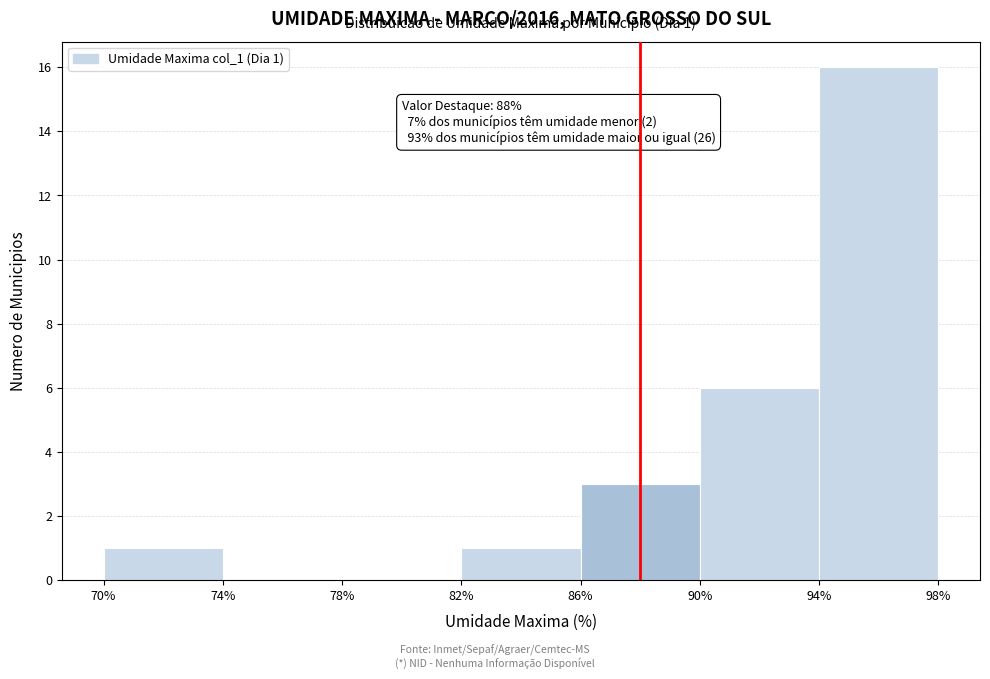

Over which range of the x-axis is the bar tallest?

94% to 98%